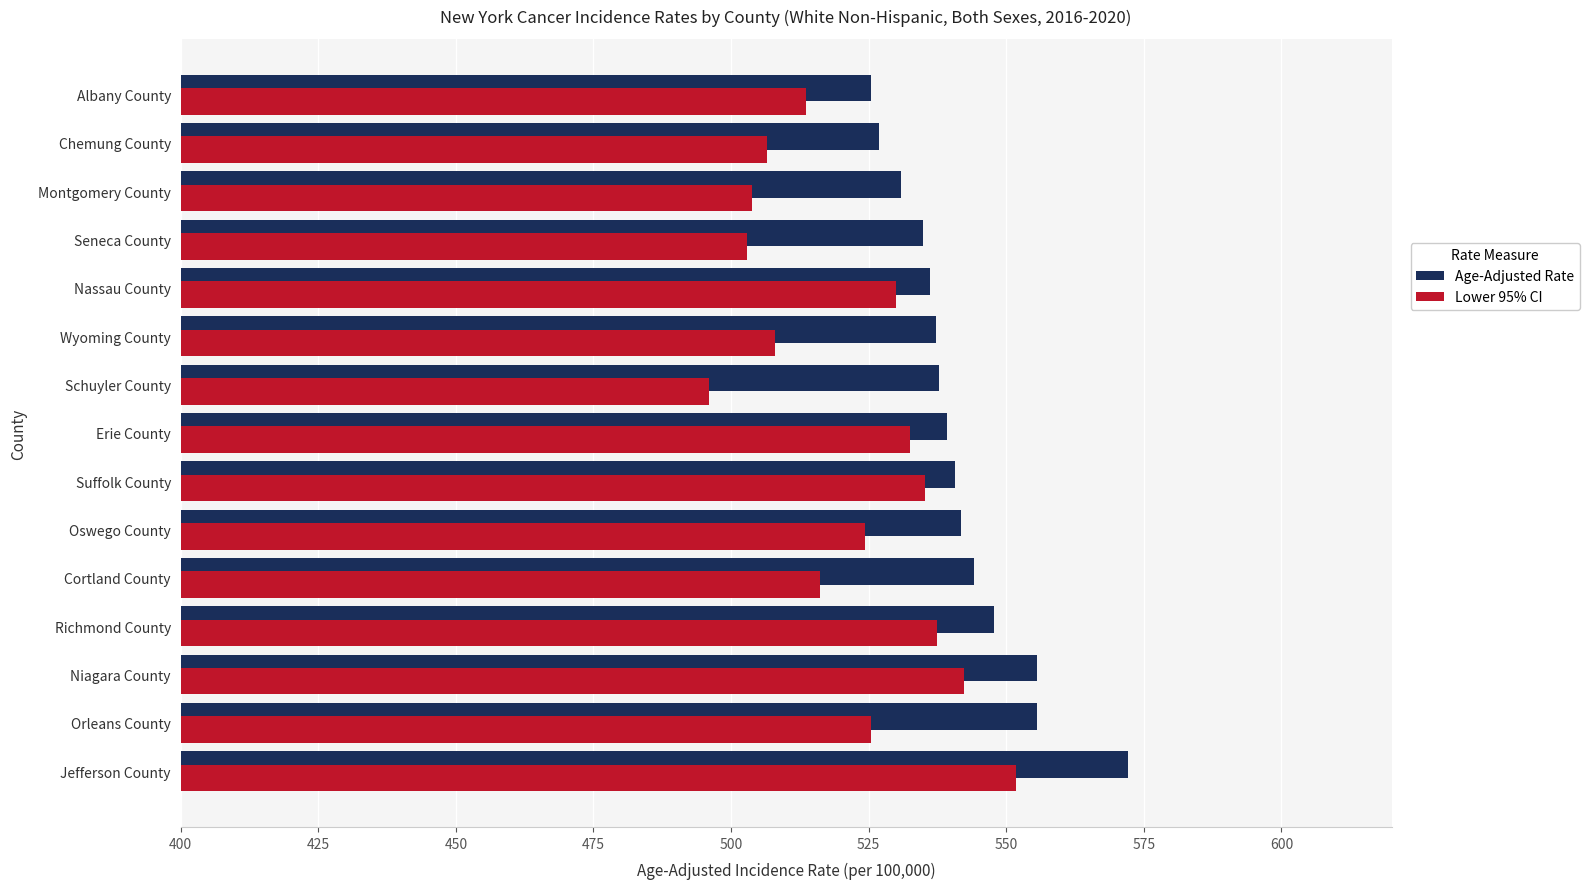

At which label does Lower 95% CI reach its peak?

Jefferson County